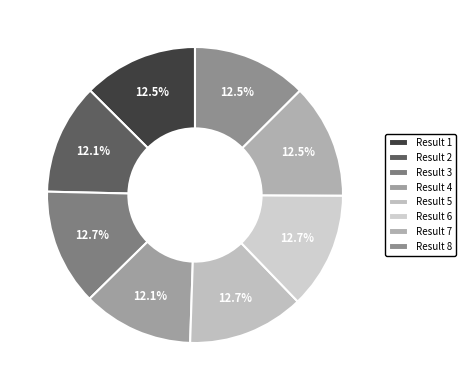

Does Result 7 account for over 50% of the chart?

No